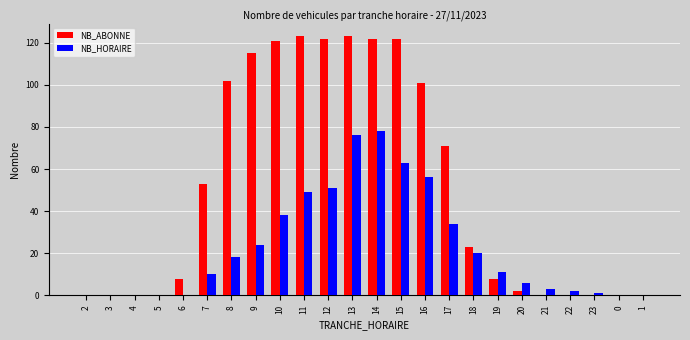

Which series changed the most between 7 and 8?

NB_ABONNE